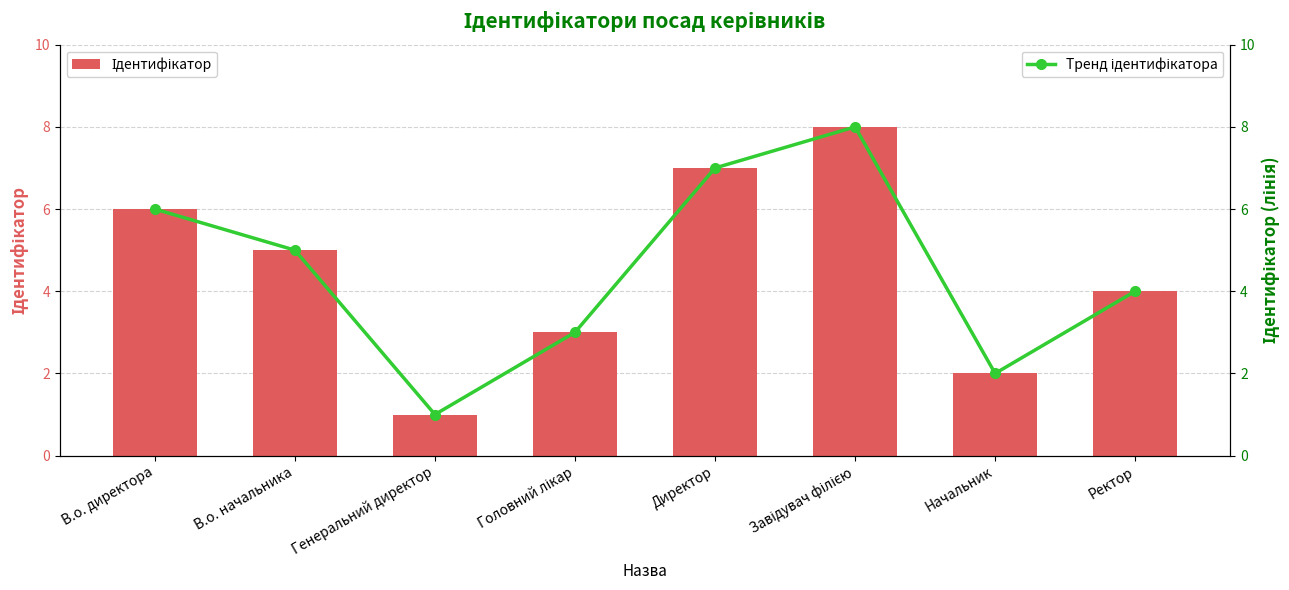

What is the difference between the Тренд ідентифікатора values at Головний лікар and Директор?

4